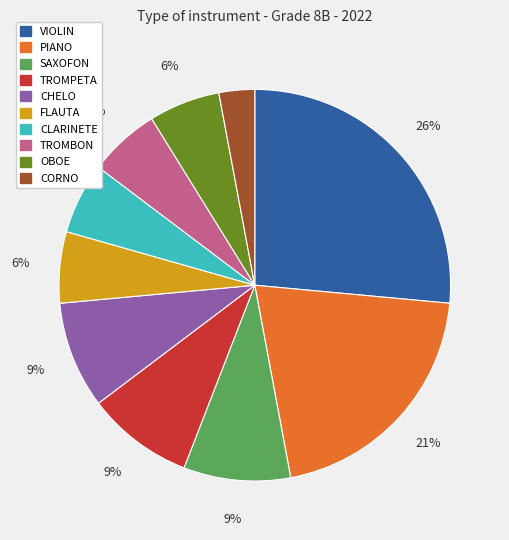

To the nearest percent, what percentage of the pie is FLAUTA?

6%